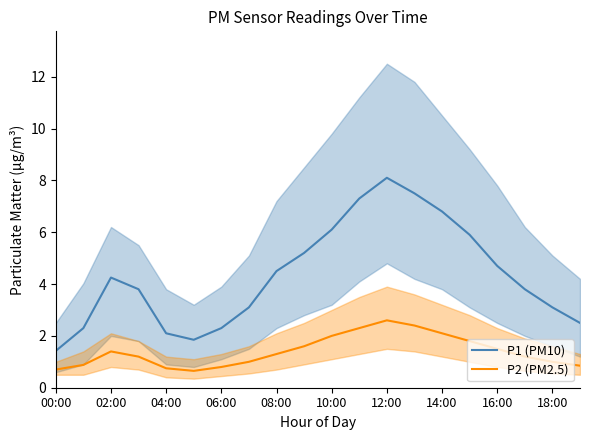

How many data points does each series have?

20